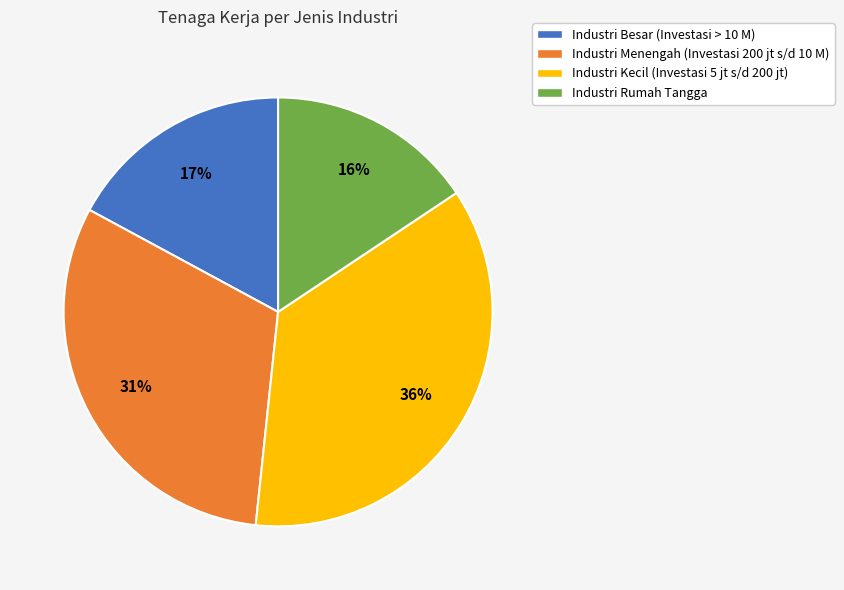

Count the number of slices in the pie.

4